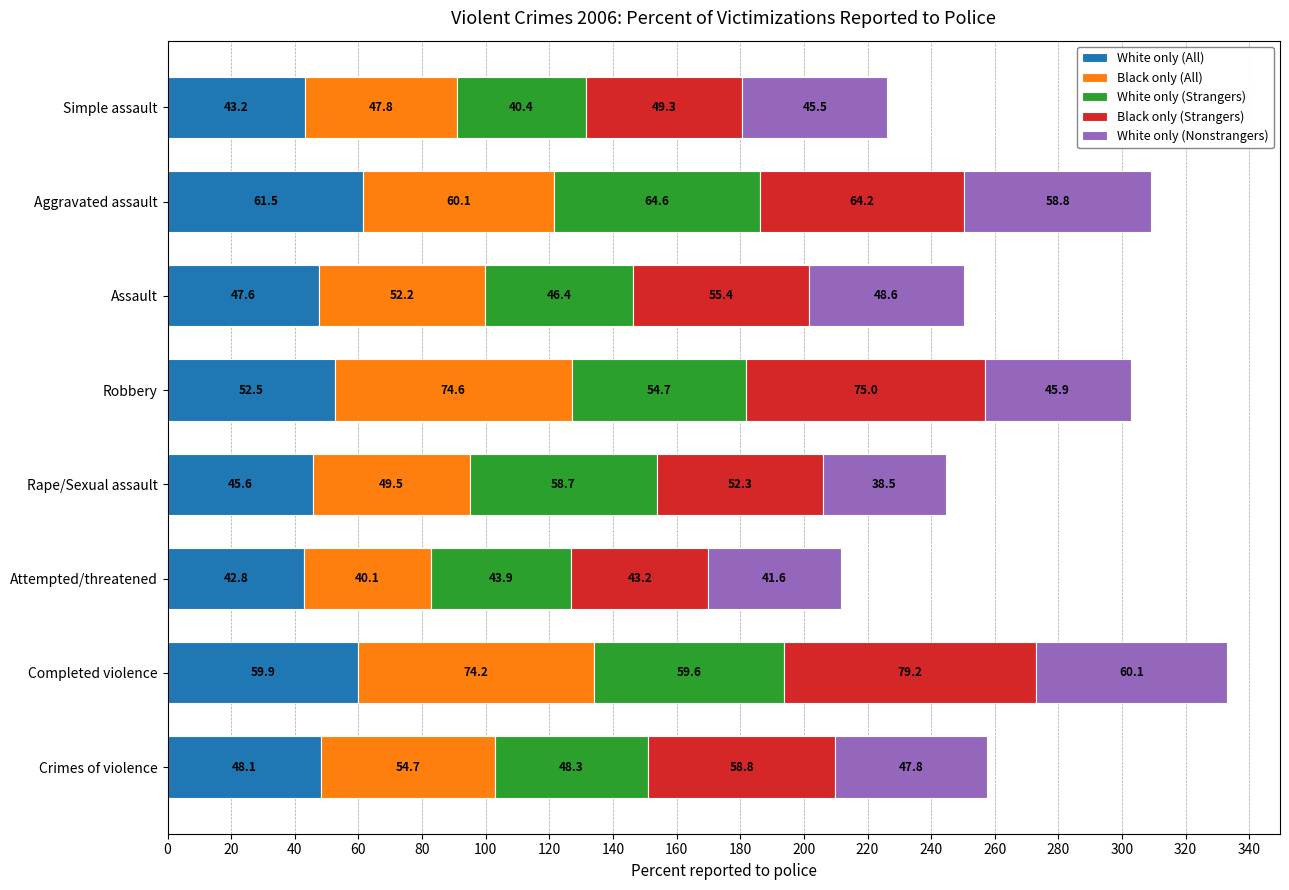

At which category is the sum across all series the highest?

Completed violence